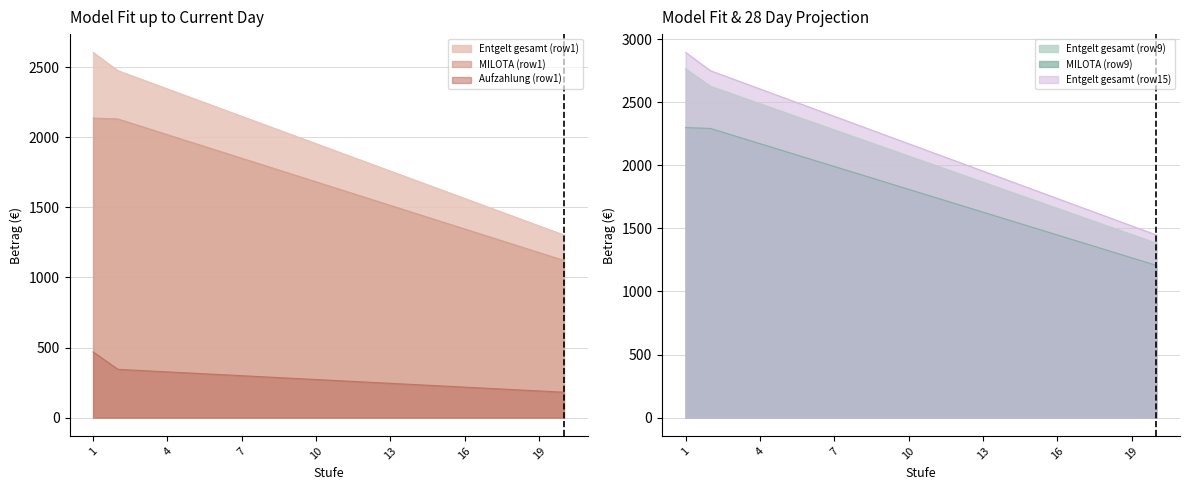

The value of MILOTA (row9) at 10 is 1809.9. True or false?

True